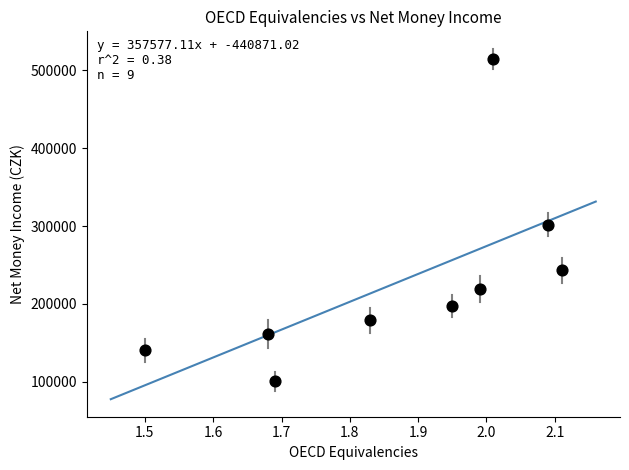

What Y value in the scatter plot is closest to 307513?

301789.9